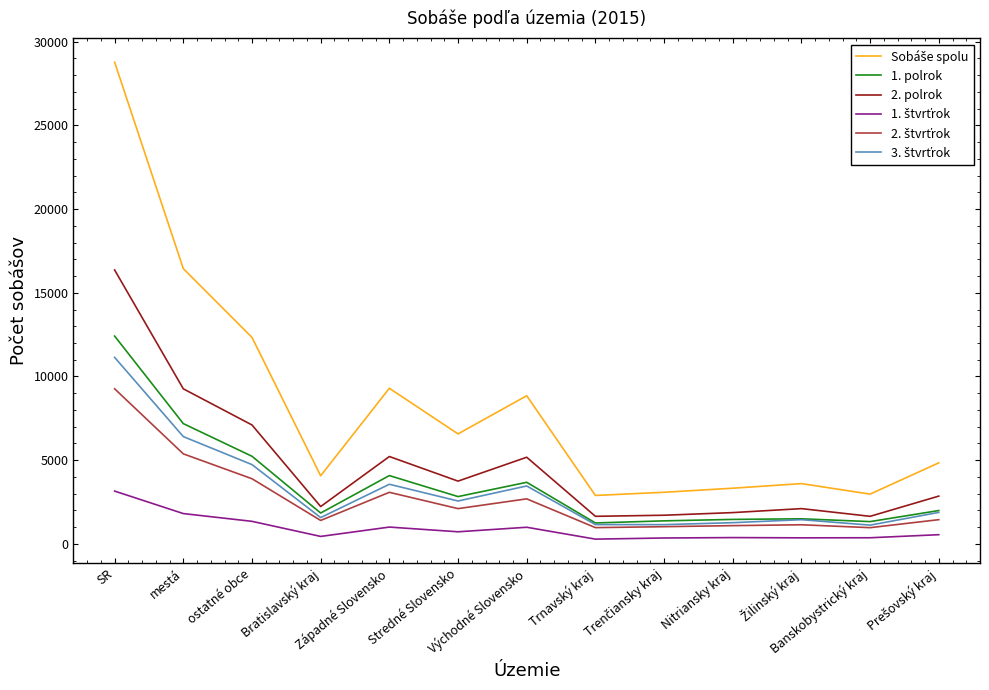

What is the maximum value shown in the chart?

28775